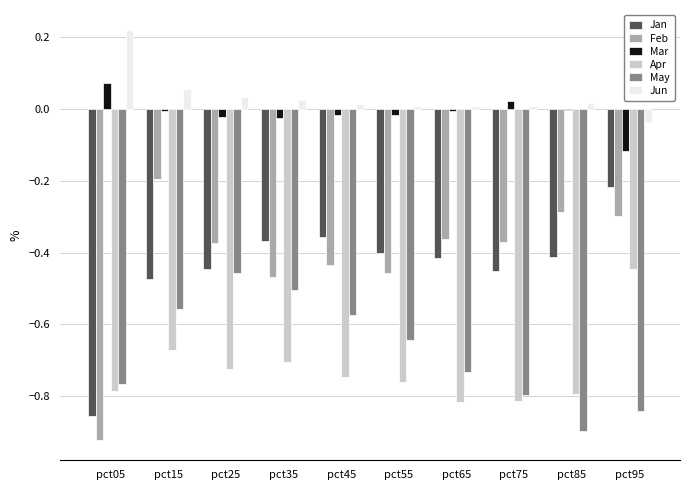

Is the value of Jan at pct05 greater than the value of Apr at pct35?

No